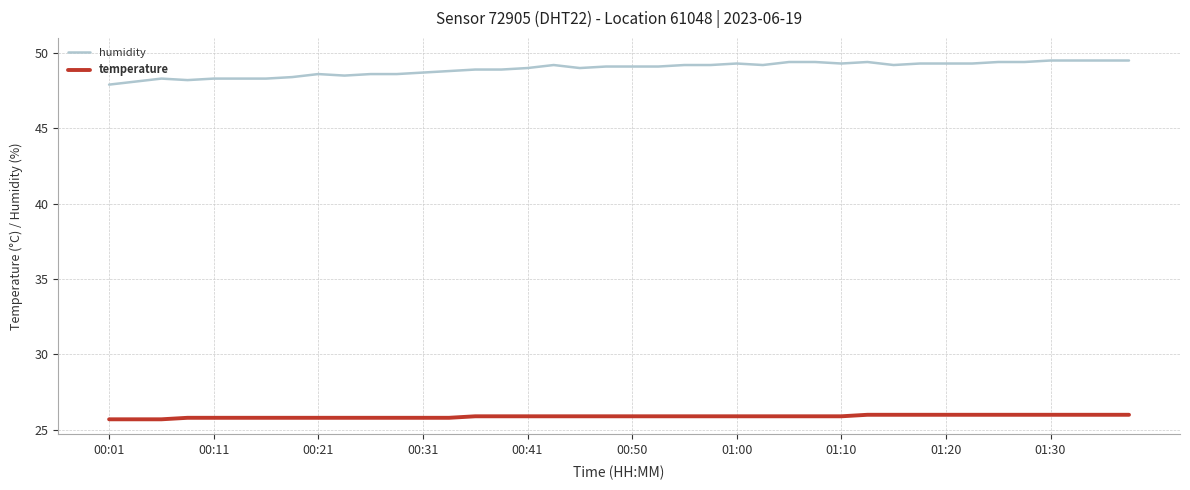

What is the difference between the maximum and minimum values in the humidity series?

1.6